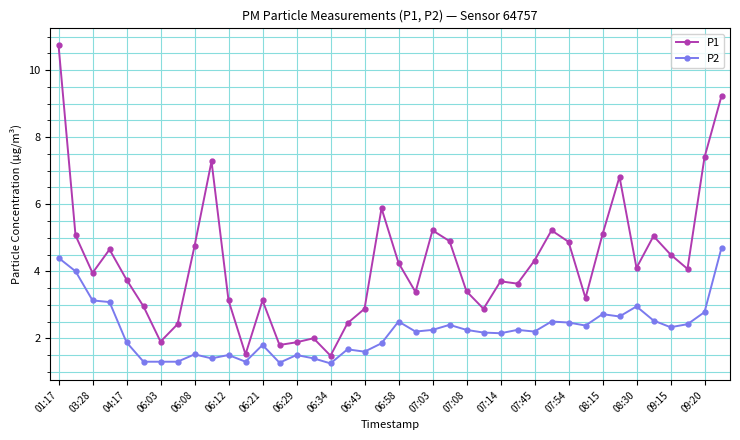

True or false: P2 has more than 2 points higher than both neighbors.

True